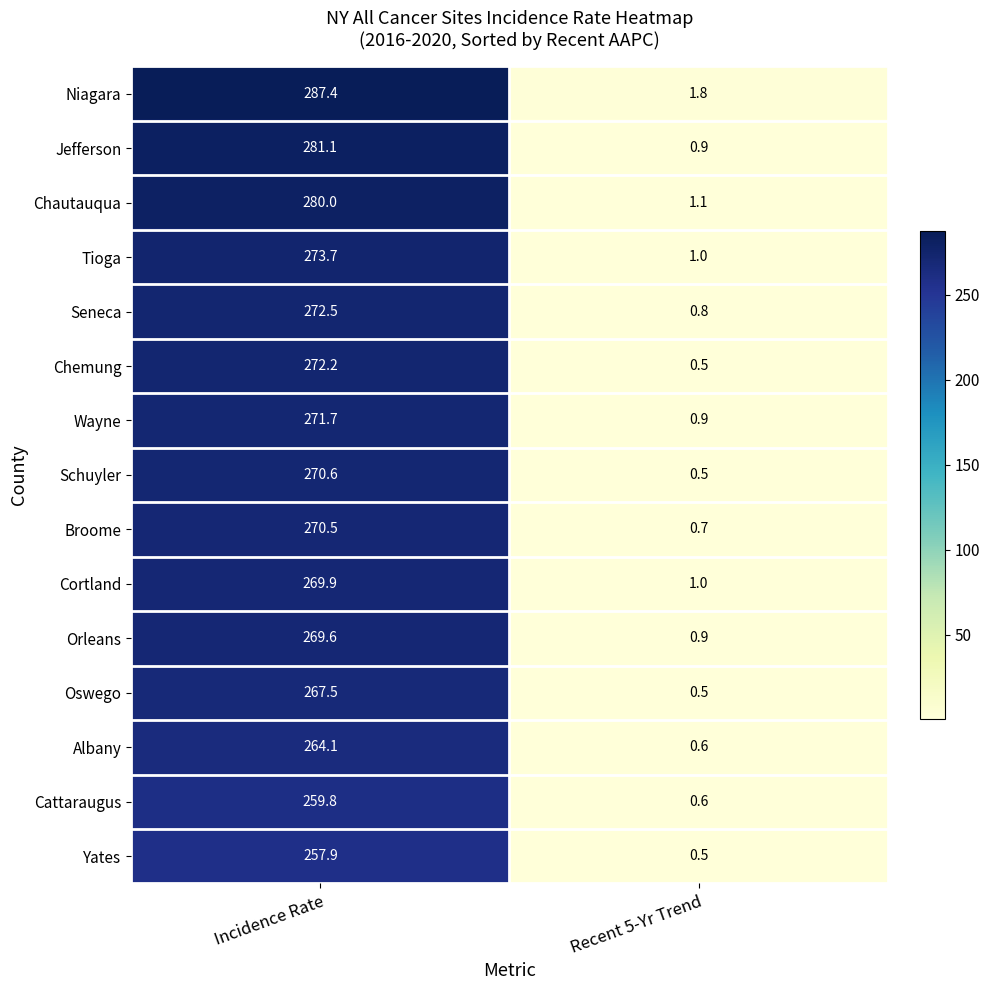

Which series has the largest range (max minus min)?

Niagara